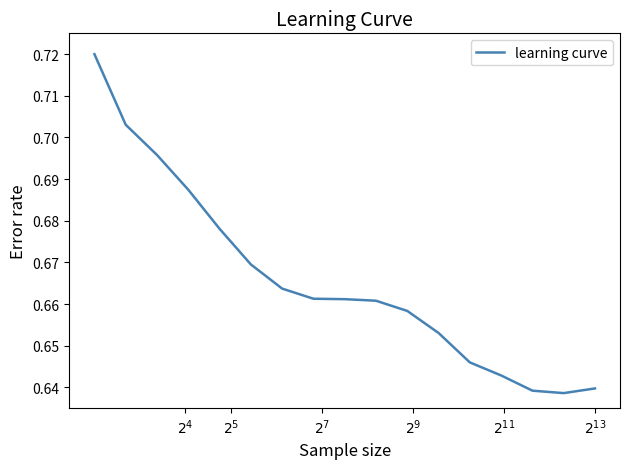

What is the difference between the maximum and minimum values?

0.1